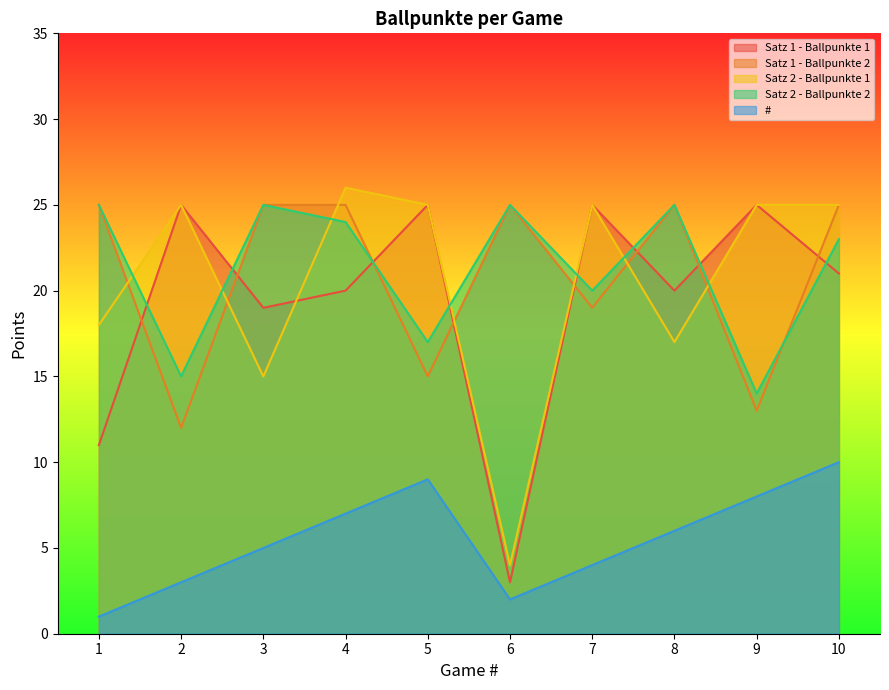

At 9, list the series in order from largest to smallest.

Satz 1 - Ballpunkte 1, Satz 2 - Ballpunkte 1, Satz 2 - Ballpunkte 2, Satz 1 - Ballpunkte 2, #